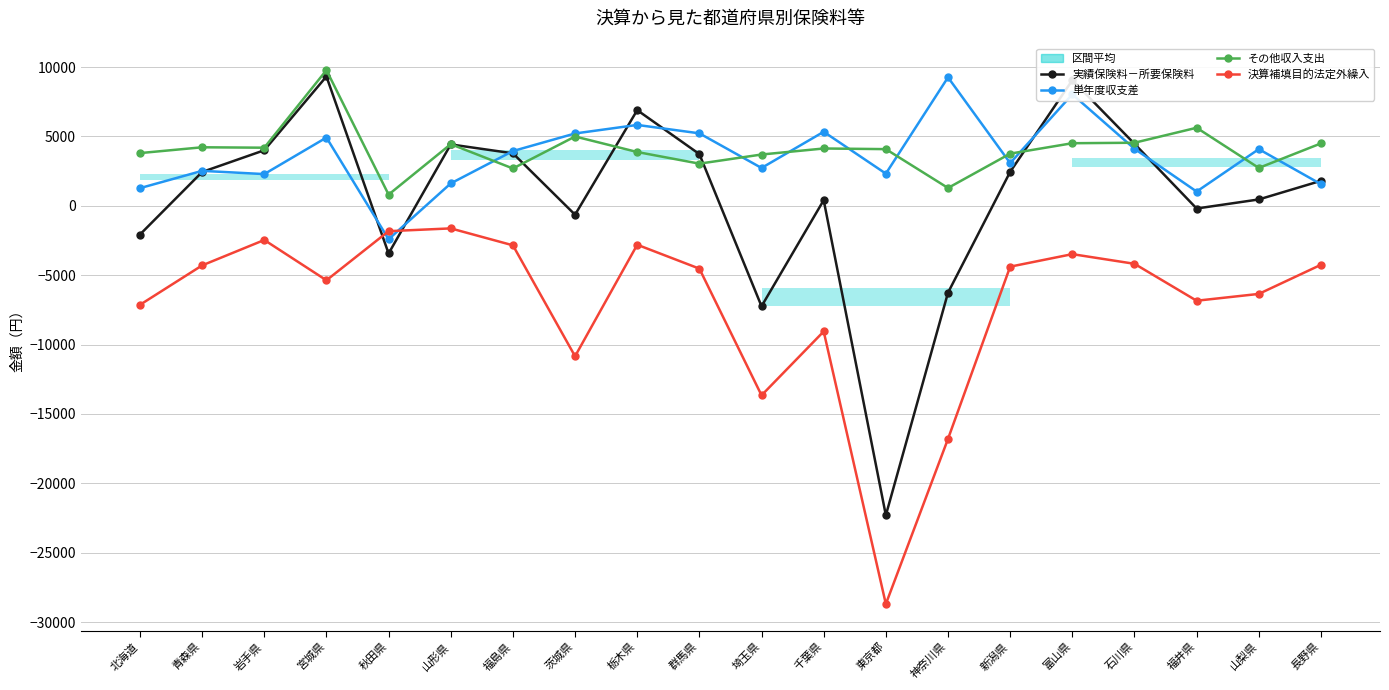

What is the label of the 17th point from the left?

石川県